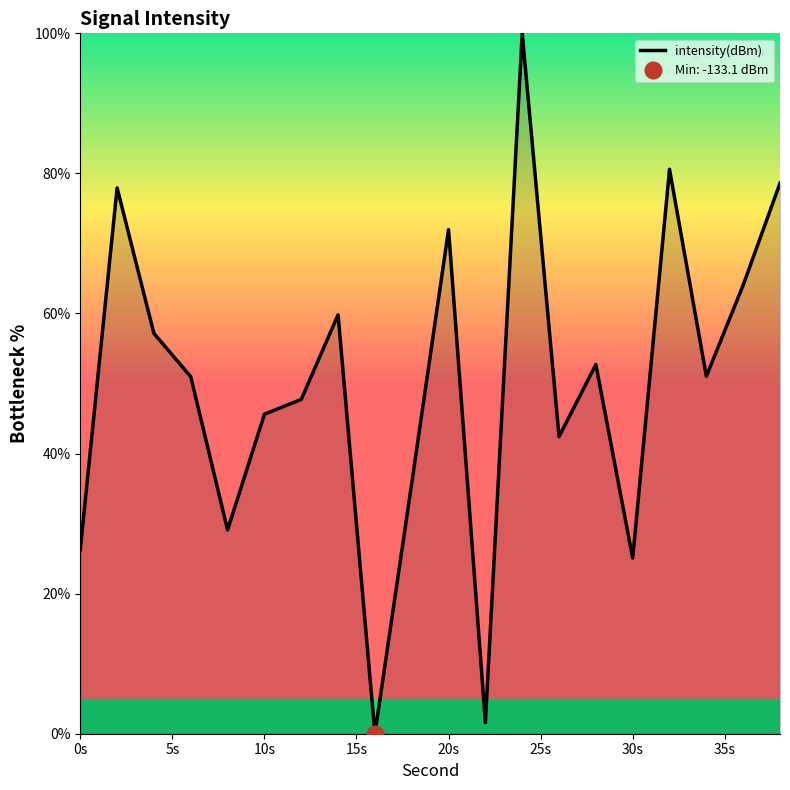

What is the average value?

49.9